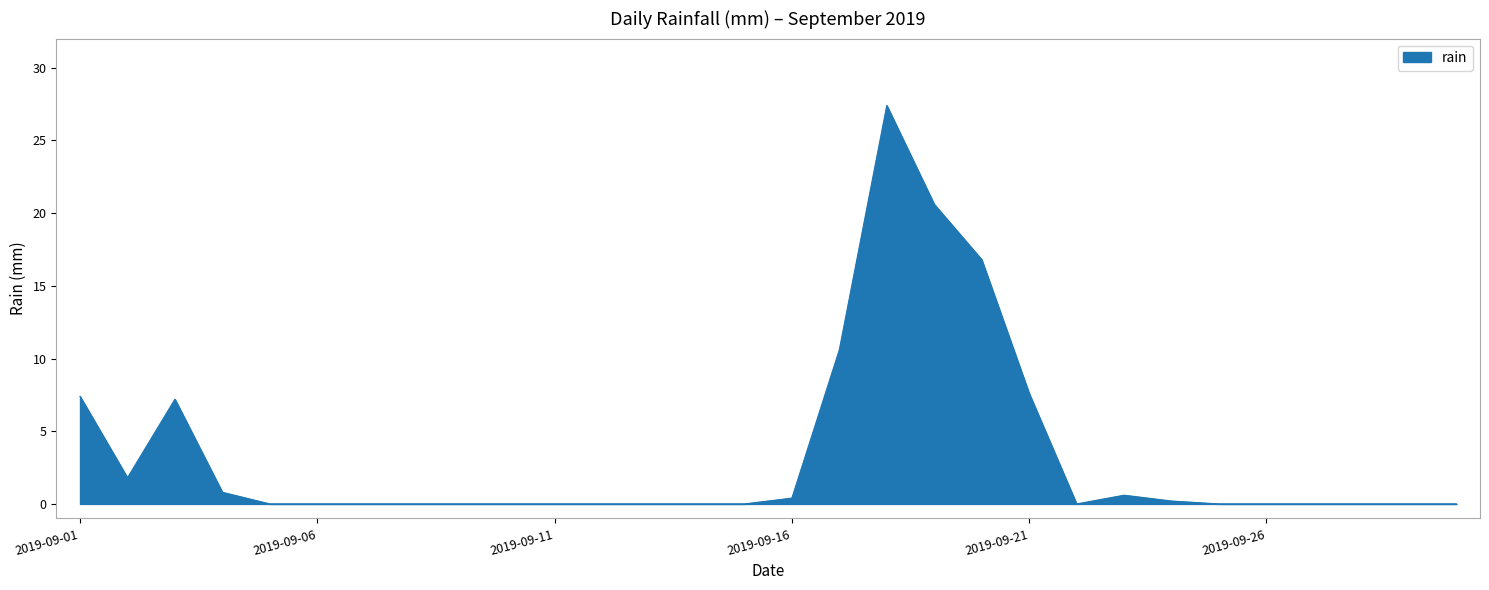

What is the maximum value shown in the chart?

27.4